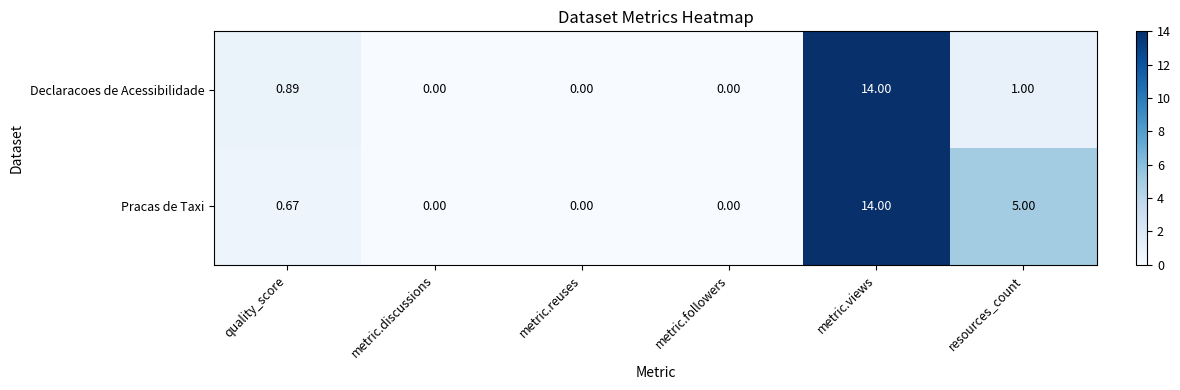

At which category is the sum across all series the highest?

metric.views